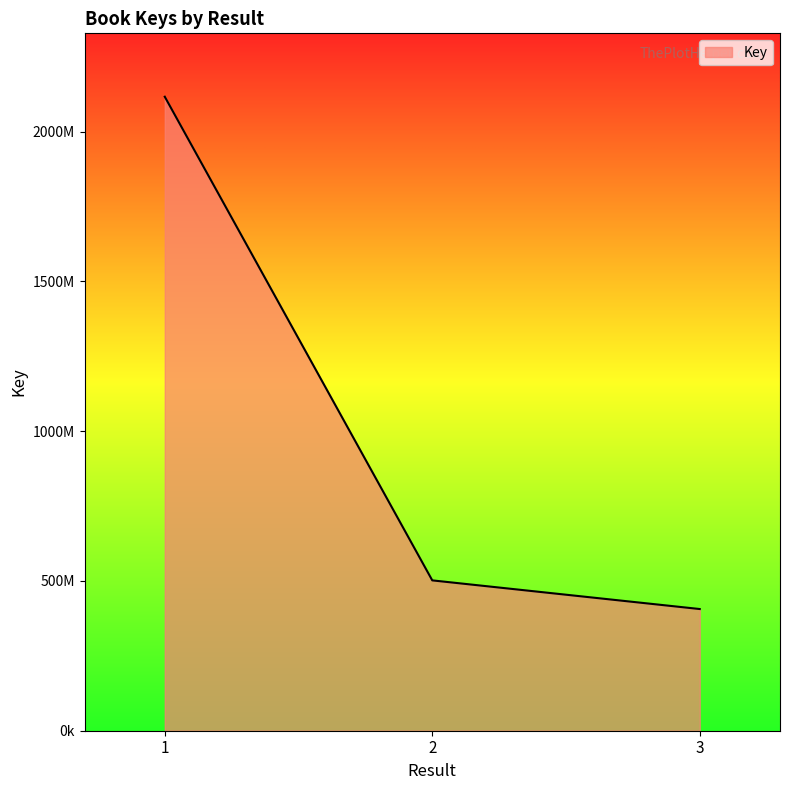

Approximately how many times larger is the value at 2 compared to 3?

1.2